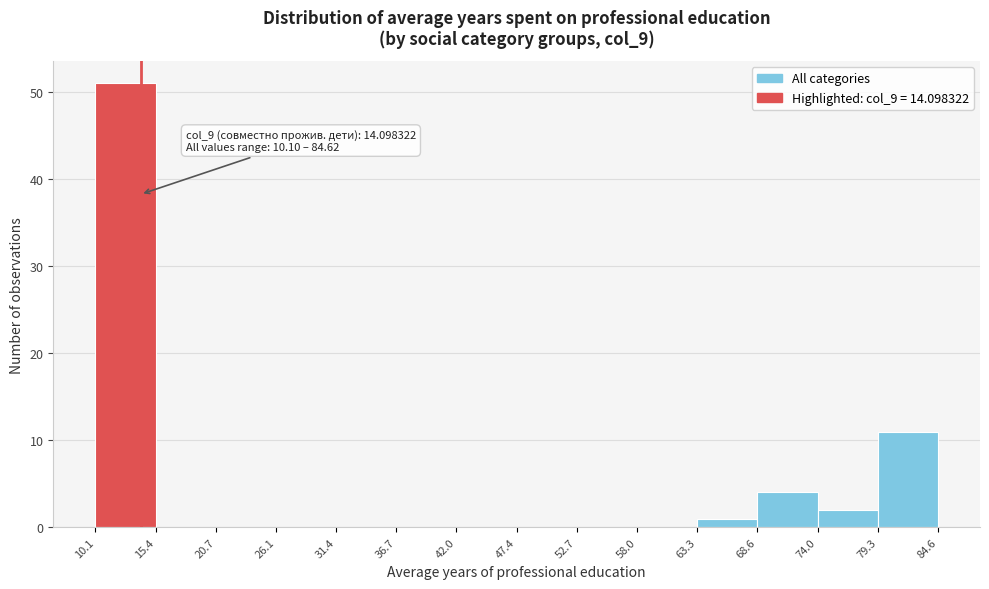

Over which range of the x-axis is the bar tallest?

10.1 to 15.4